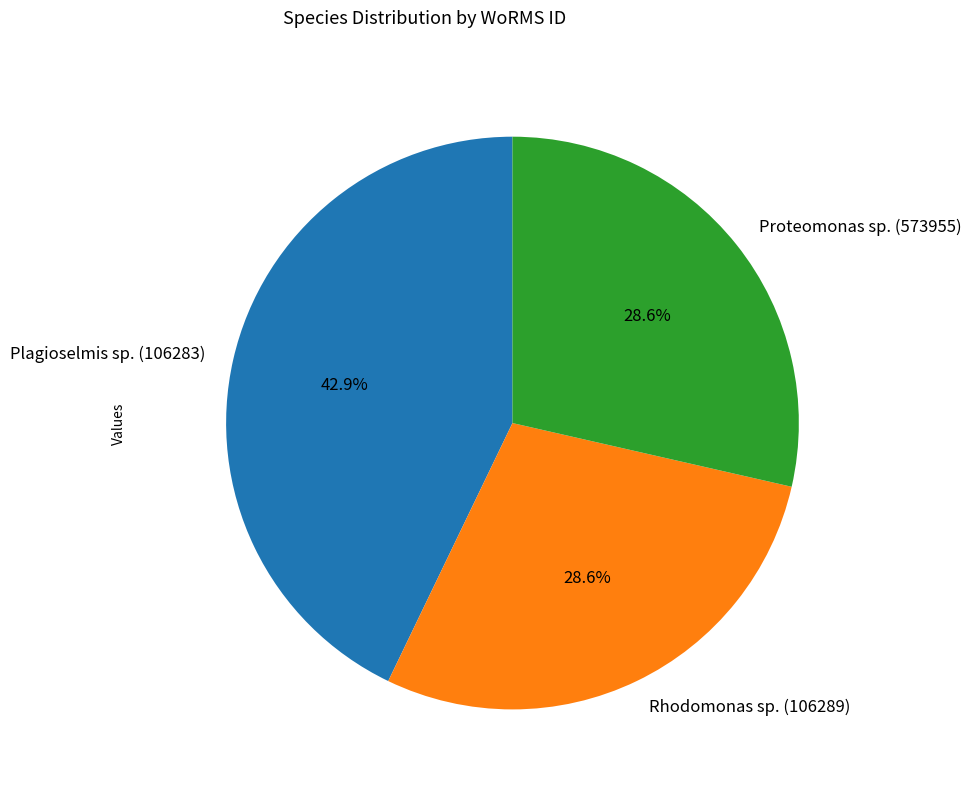

What percentage is the Plagioselmis sp. (106283) slice, to the nearest percent?

43%